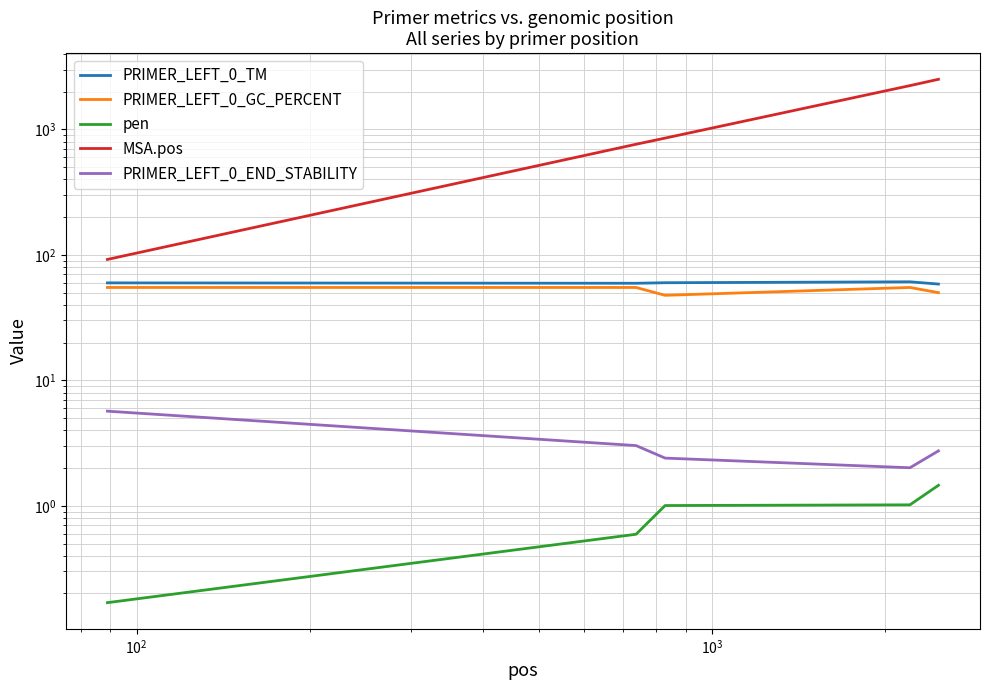

True or false: PRIMER_LEFT_0_TM and pen intersect in this chart.

False